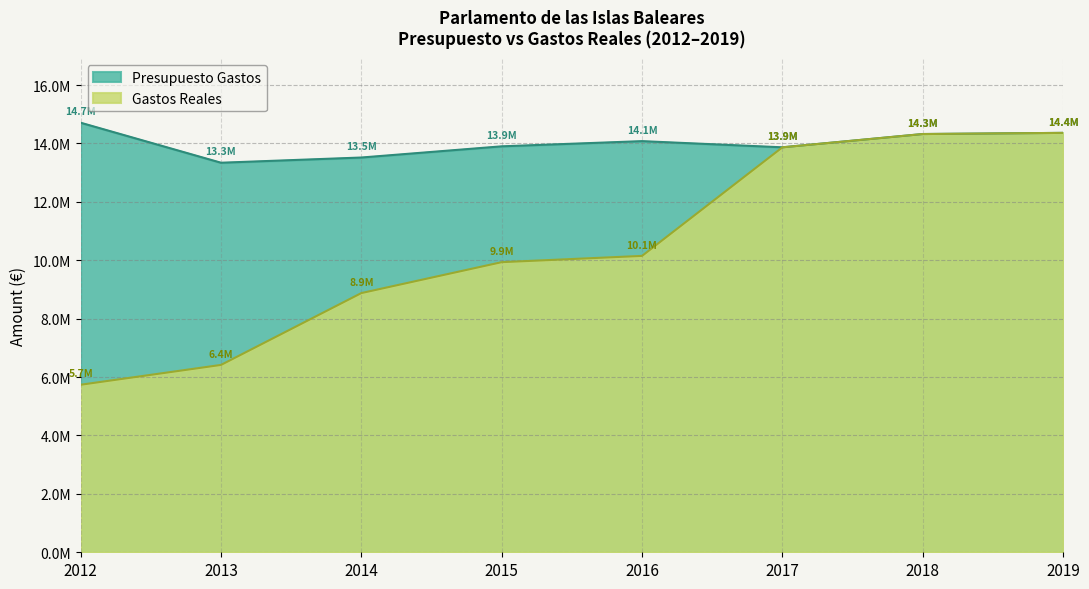

How many categories are shown in the chart?

8